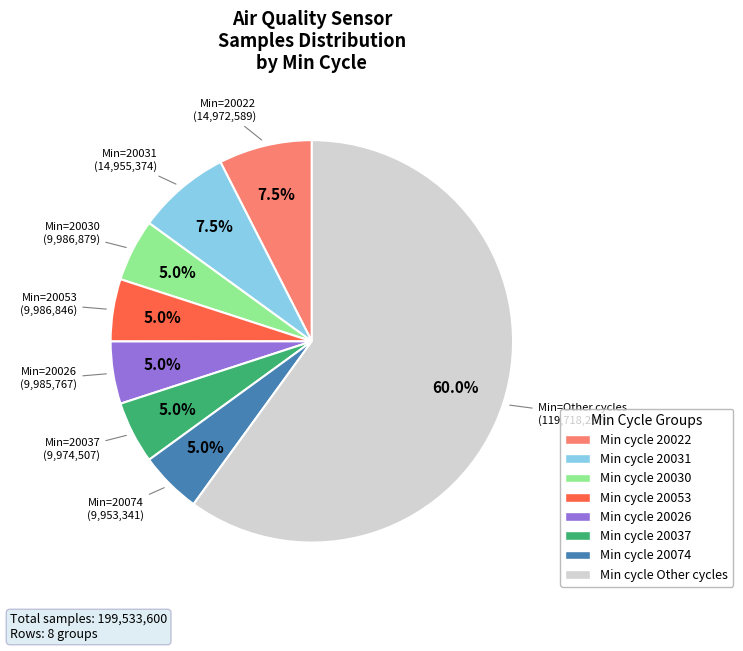

Does any single category account for the majority?

Yes